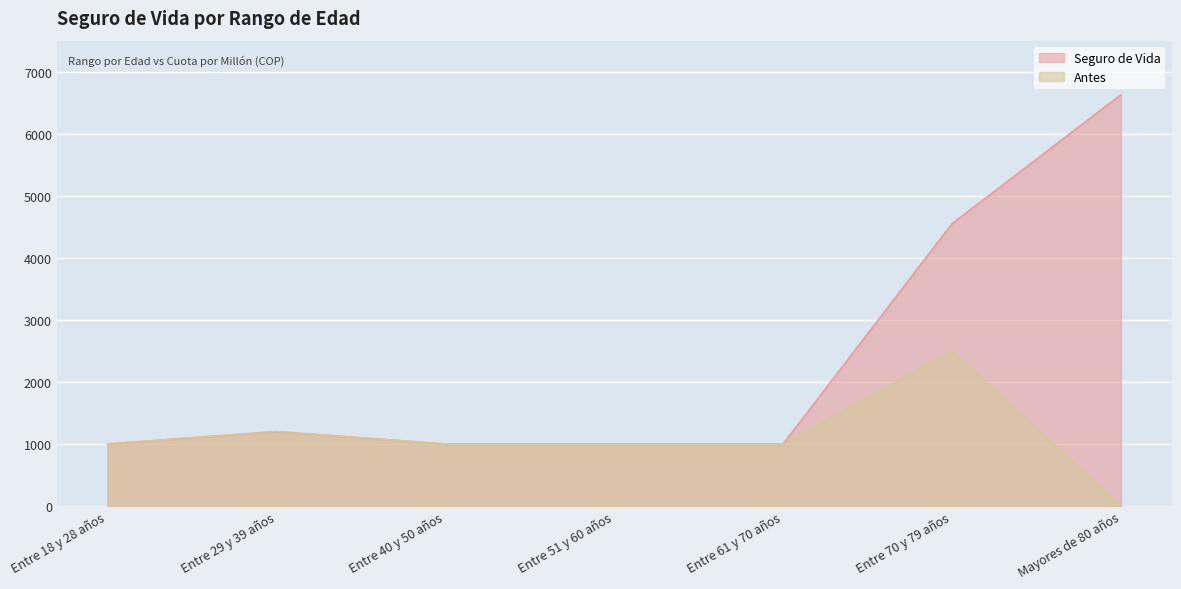

How many categories are shown in the chart?

7